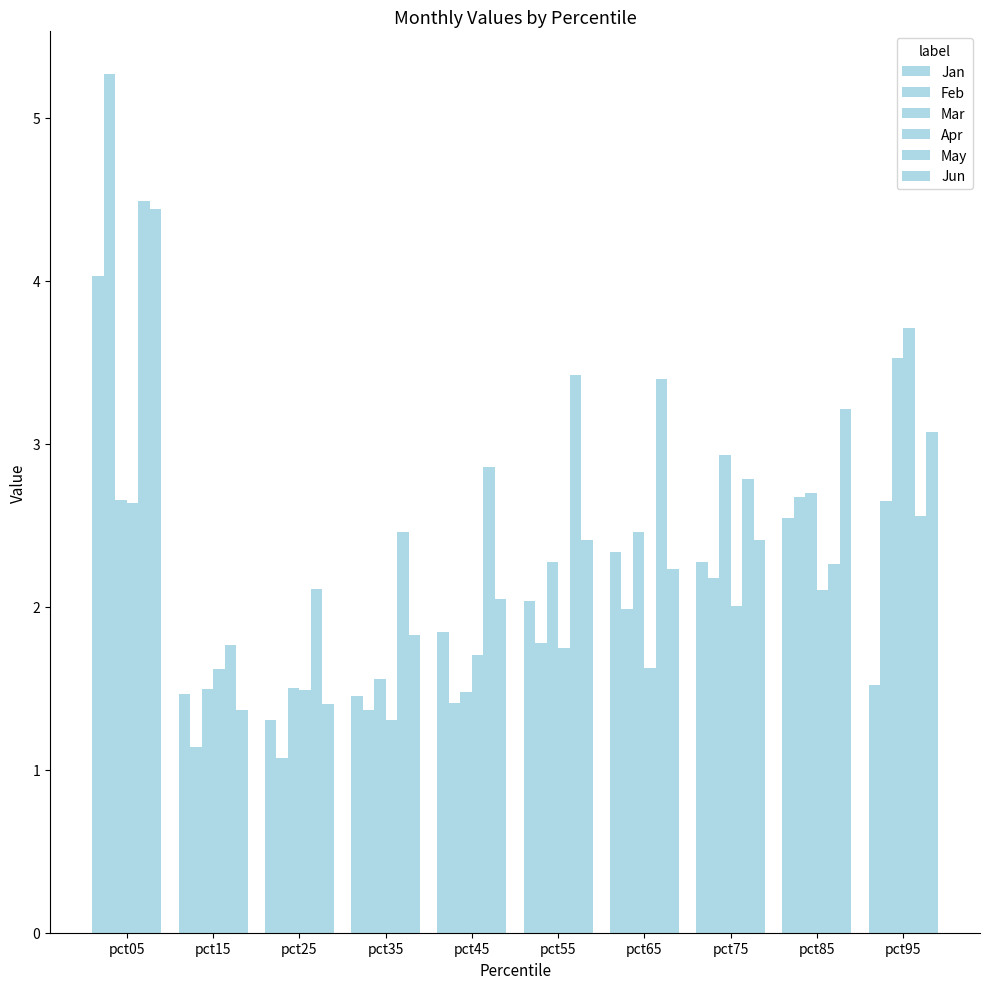

How many bars are there in each group?

6